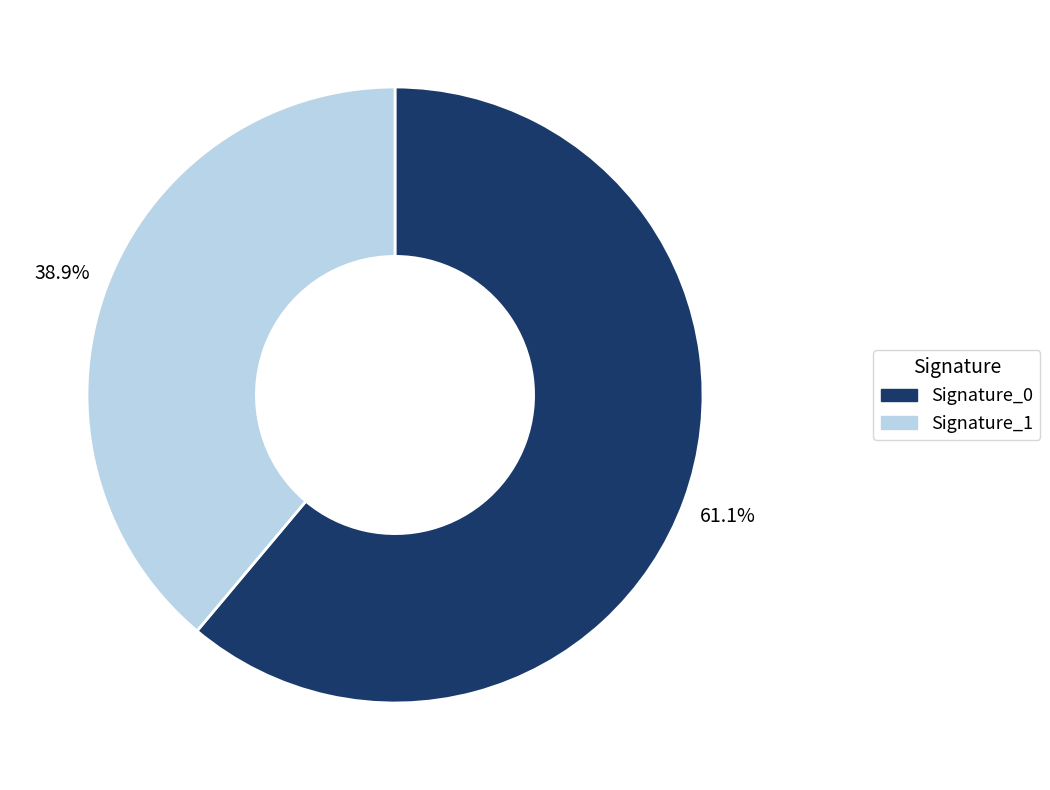

To the nearest percent, what is the difference between the largest and smallest slice percentages?

22%